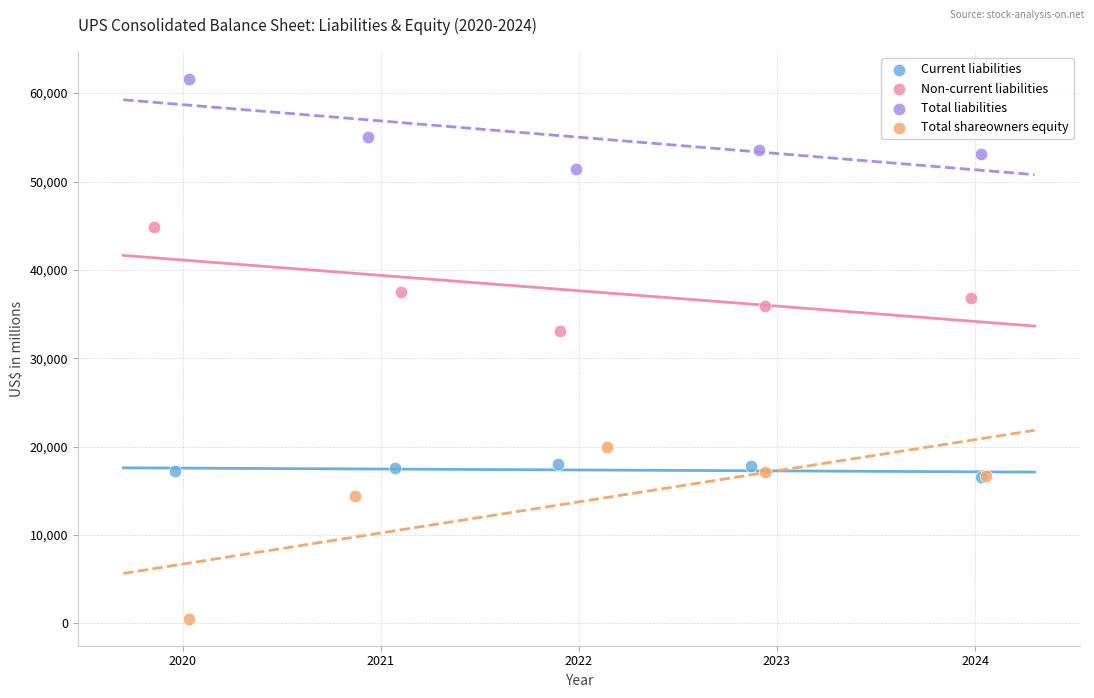

What are all the series names shown in the legend?

Current liabilities, Non-current liabilities, Total liabilities, Total shareowners equity